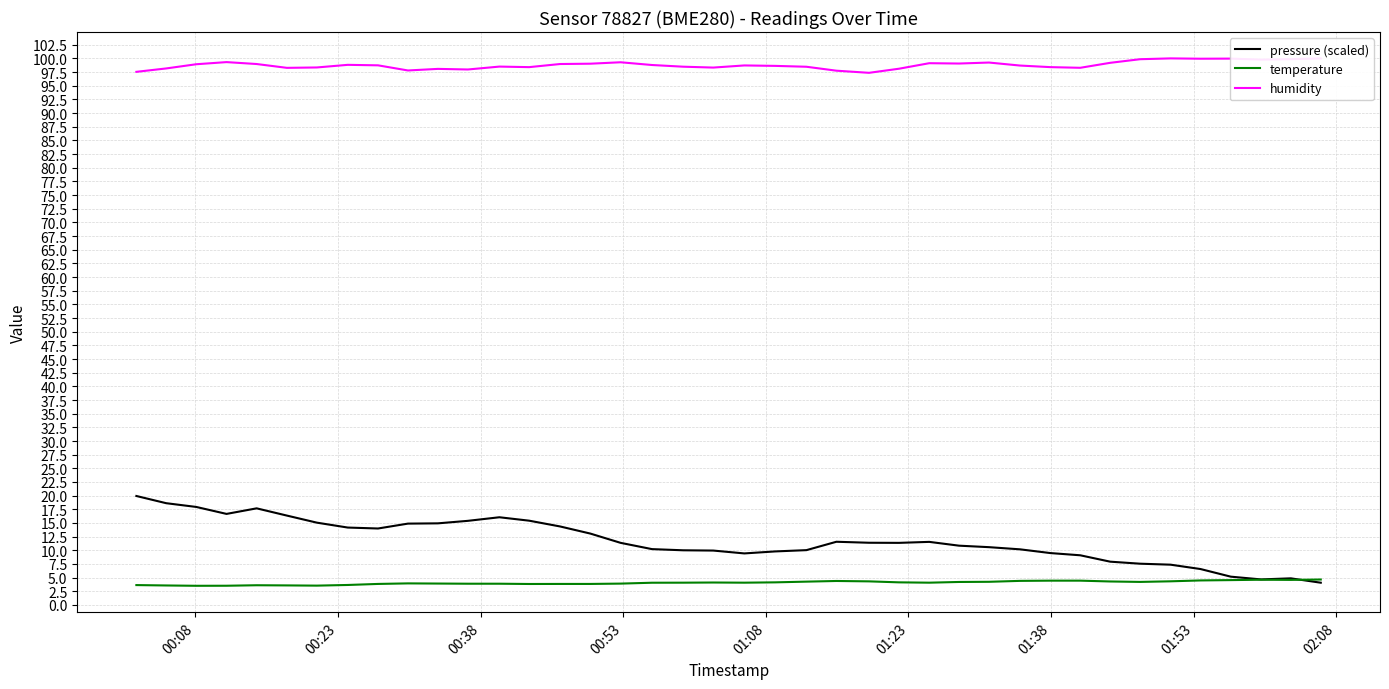

What is the value of the temperature point at the 11th from the left?

3.9